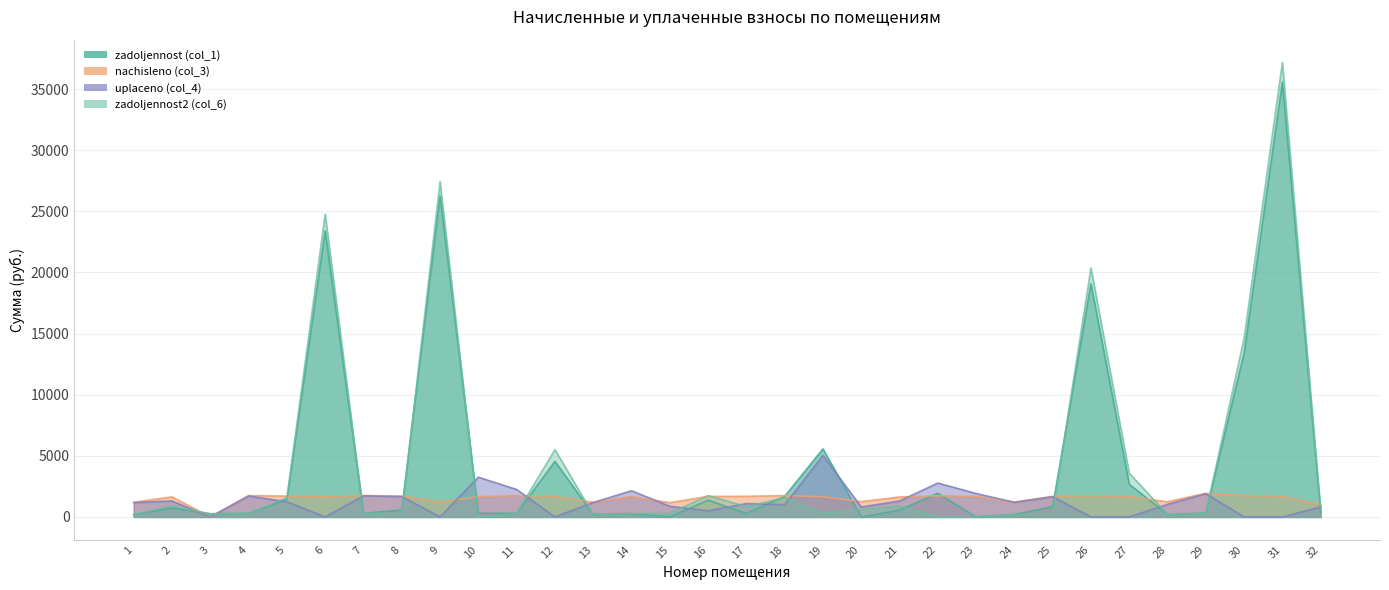

At which label does zadoljennost2 (col_6) reach its peak?

31